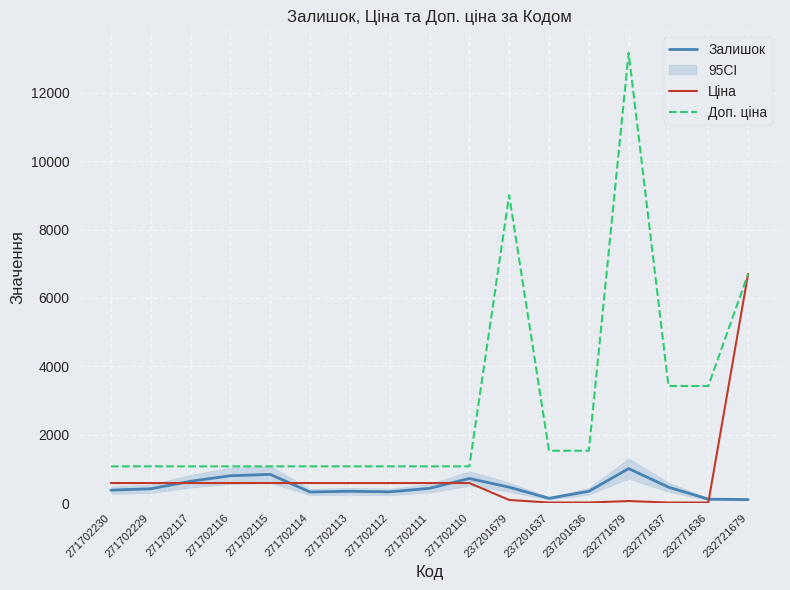

True or false: Доп. ціна and Ціна intersect in this chart.

False